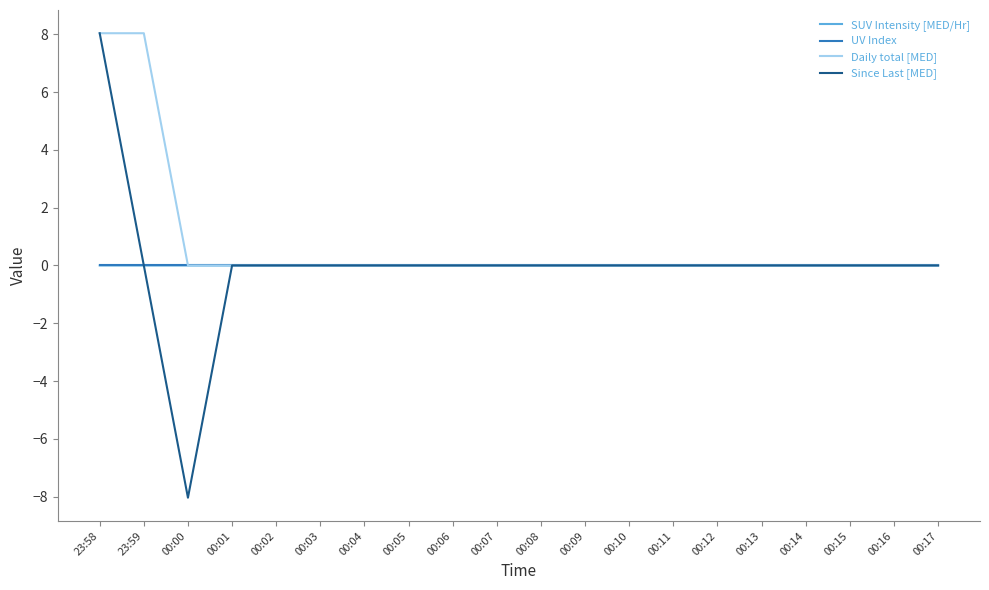

Which series has the widest spread of values?

Since Last [MED]